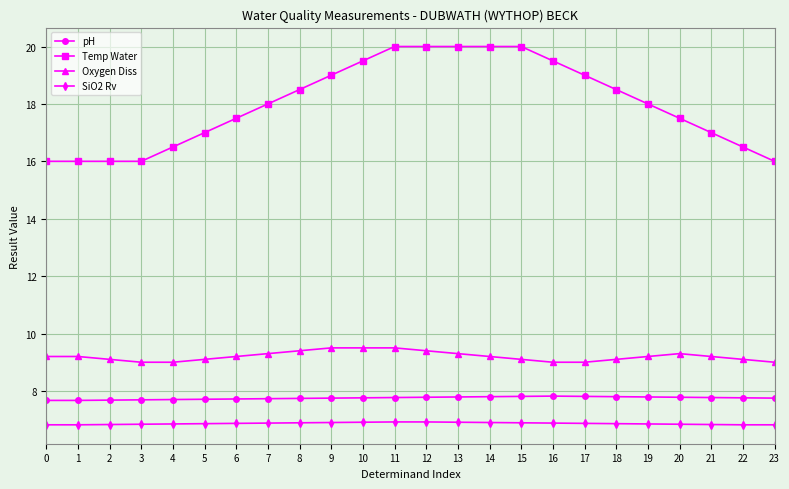

What is the sum of the Oxygen Diss values at 14 and 7?

18.5